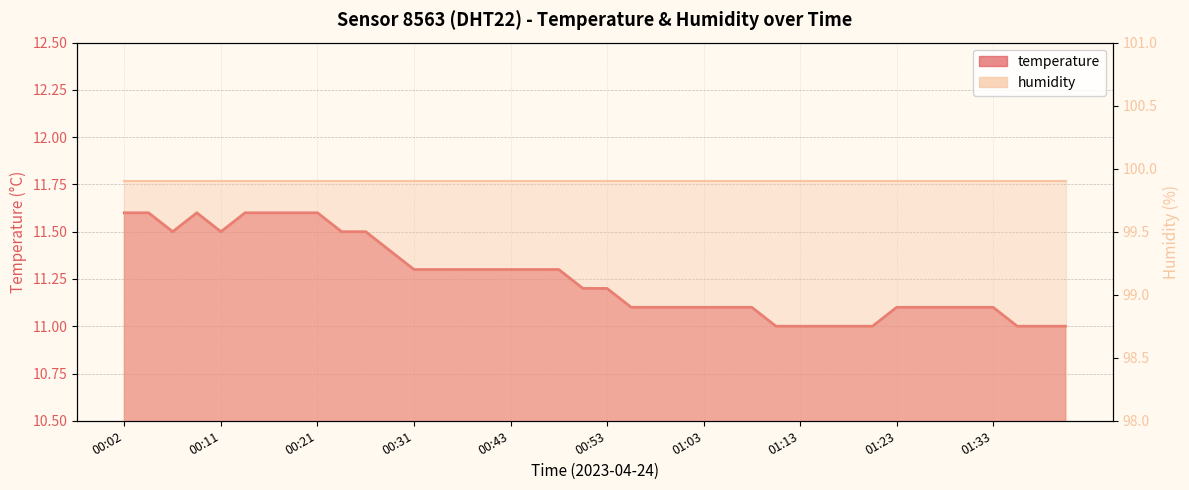

What is the approximate value at 00:58?

11.1